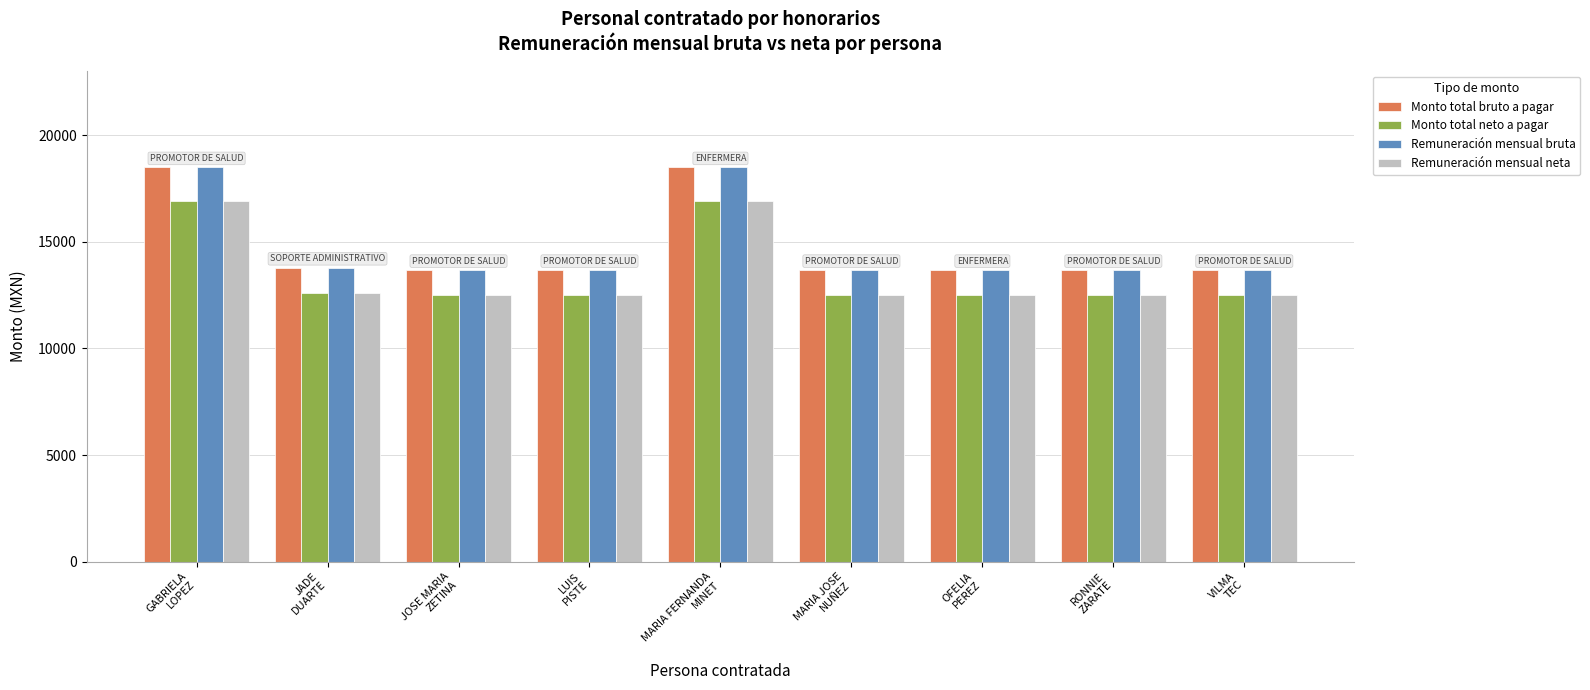

What is the highest value of the Monto total bruto a pagar series?

18494.3